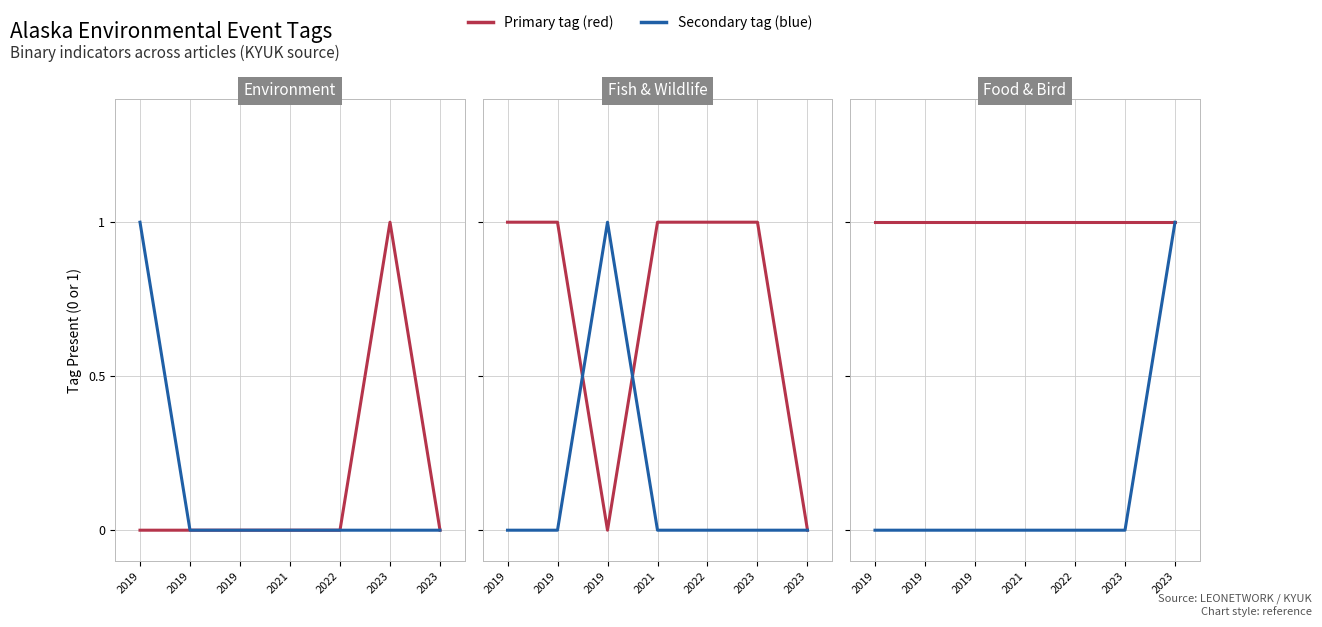

At which label is FOODSECURITY closest to 1?

2019